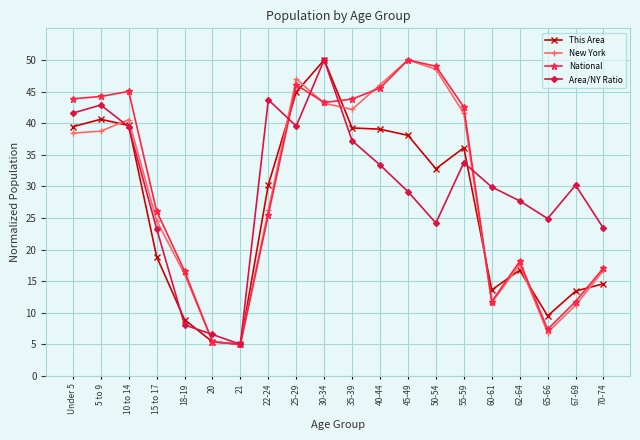

What is the value of the This Area point at the 4th from the left?

18.9